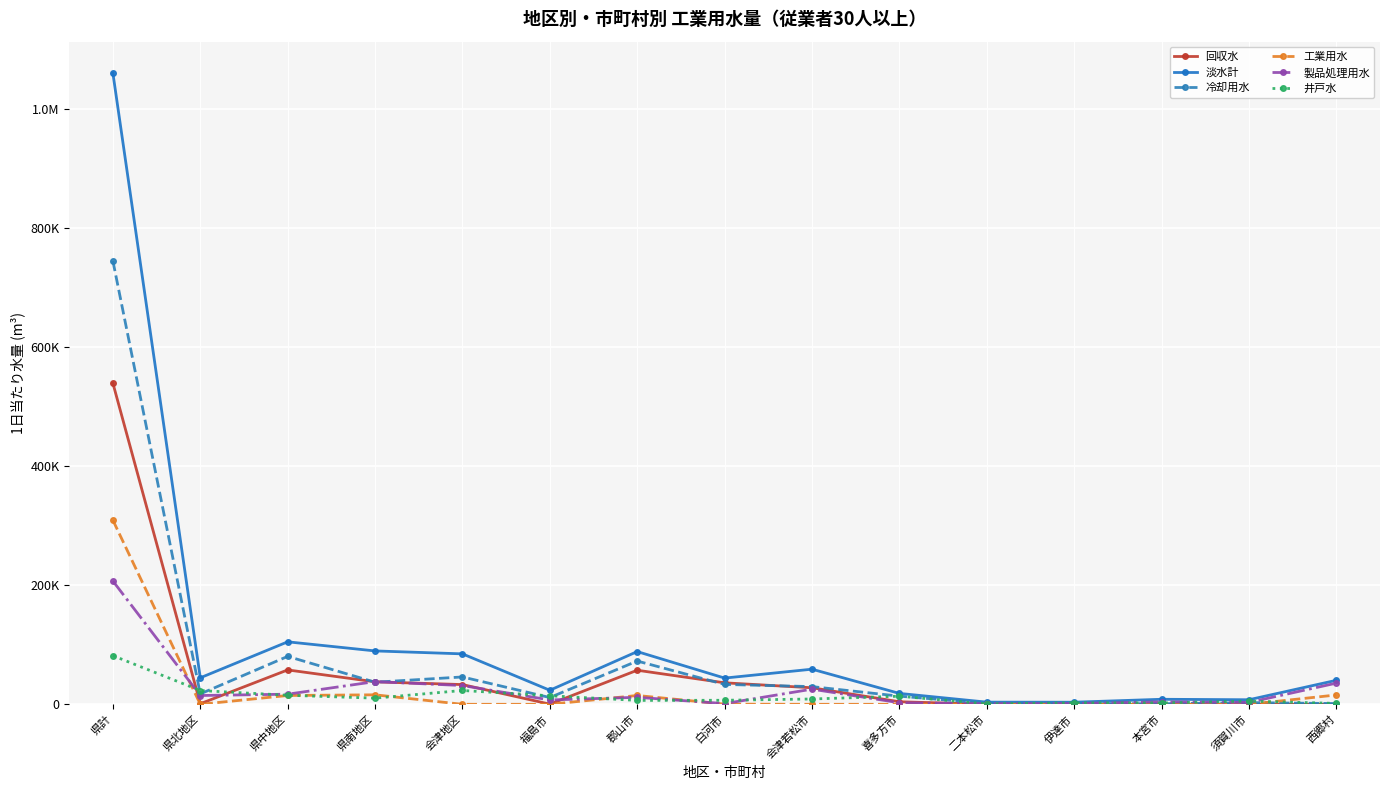

Is it true that 回収水 equals 250272 at 須賀川市?

False